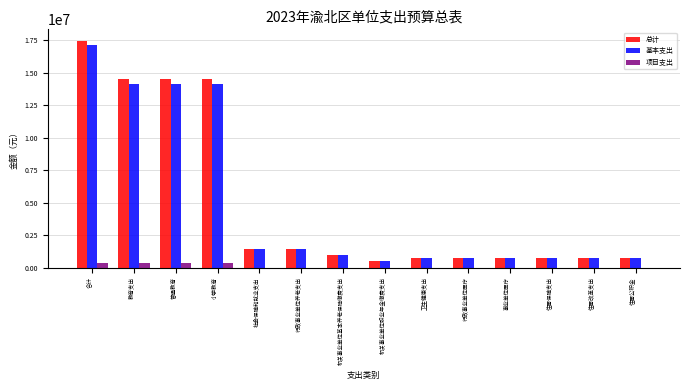

What is the approximate value of 总计 at 事业单位医疗?

732873.2